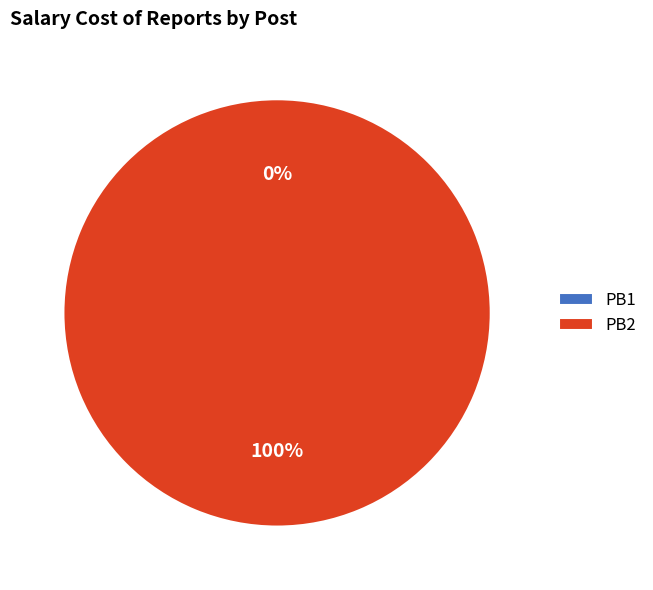

To the nearest percent, what is the average slice percentage?

50%